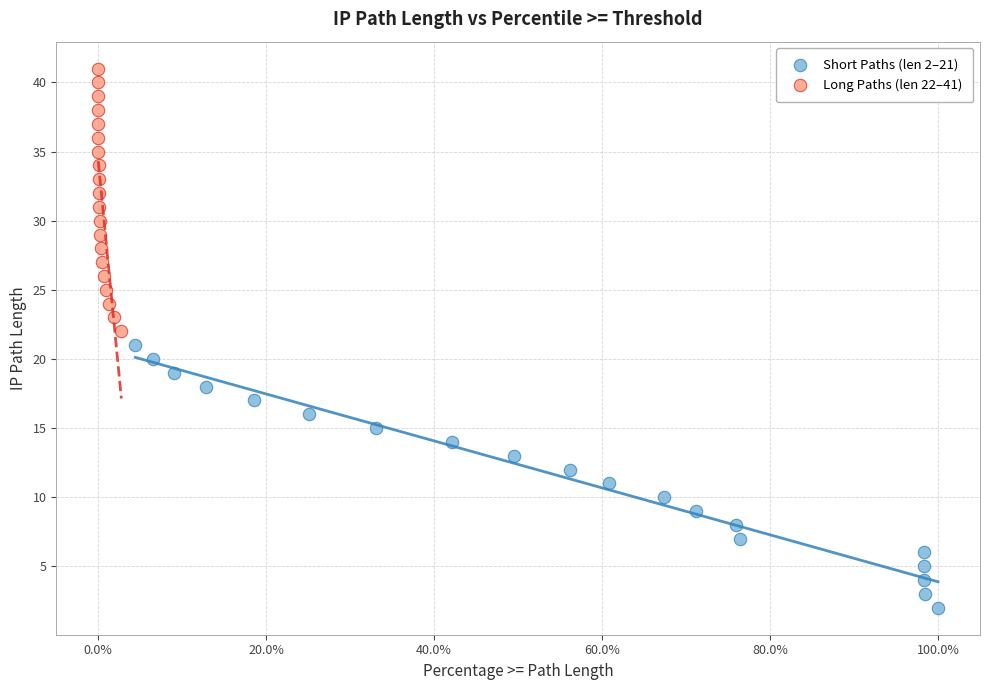

Which series contains the lowest Y value?

Short Paths (len 2–21)